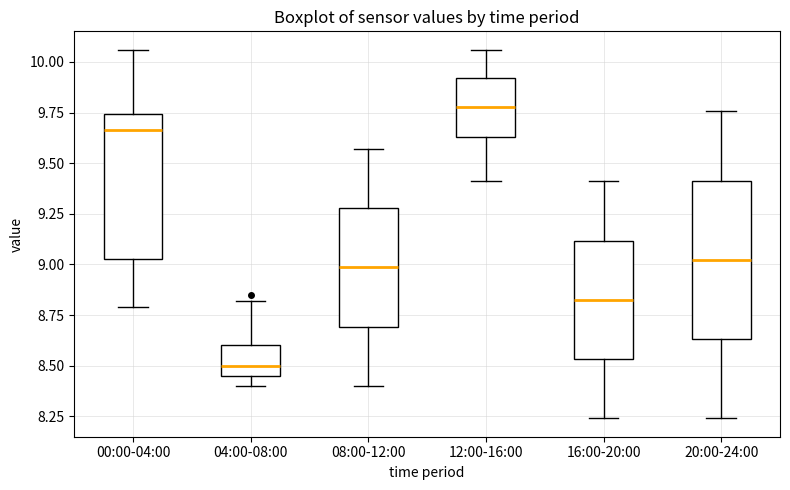

Which box's median line is the highest?

12:00-16:00